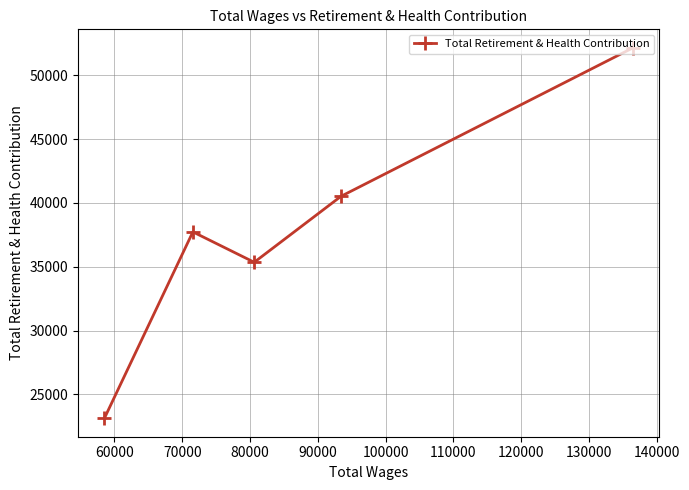

How many interior local peaks (higher than both neighbors) does the data have?

1